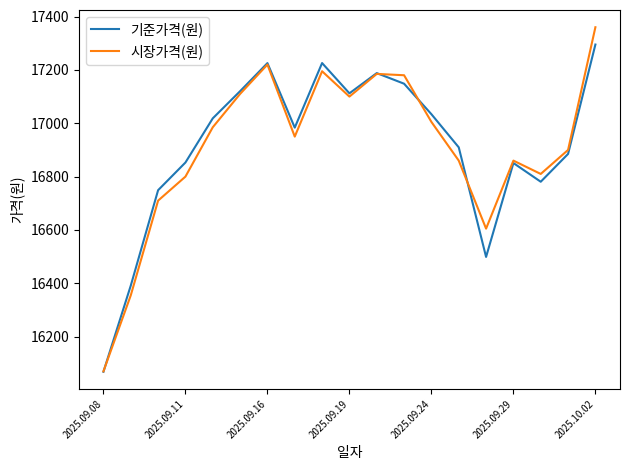

What is the lowest value of the 기준가격(원) series?

16068.4